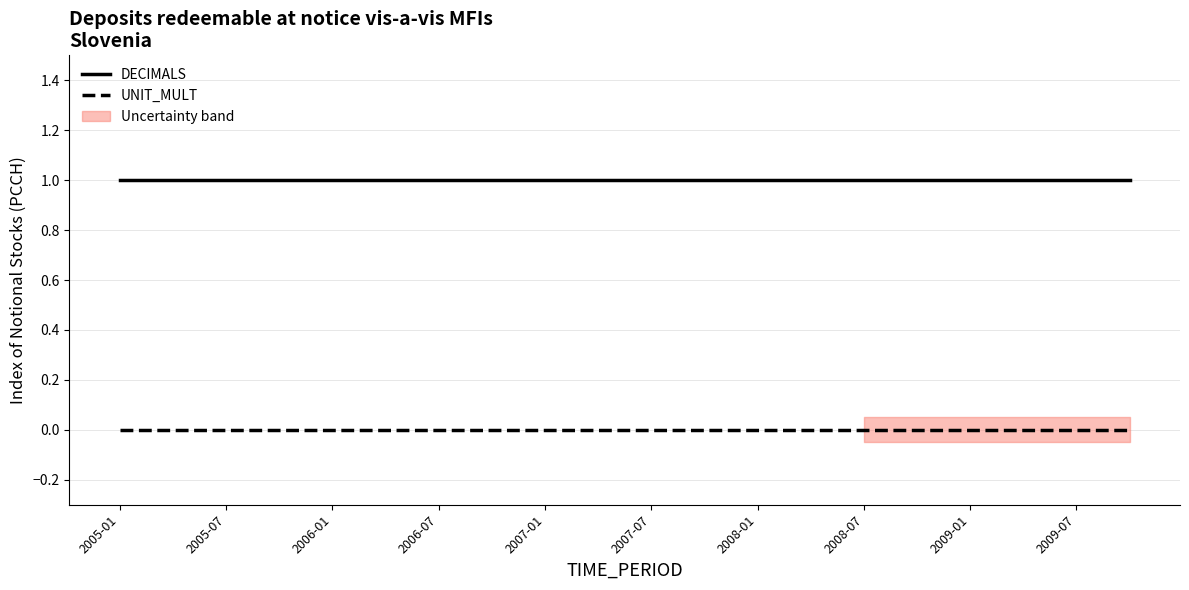

Is it true that UNIT_MULT equals 0 at 11?

True